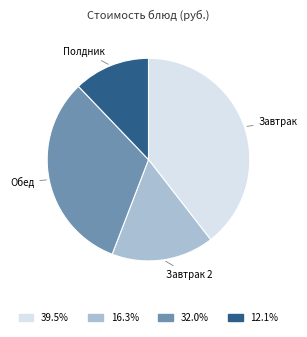

Is there any slice that represents more than half of the pie?

No